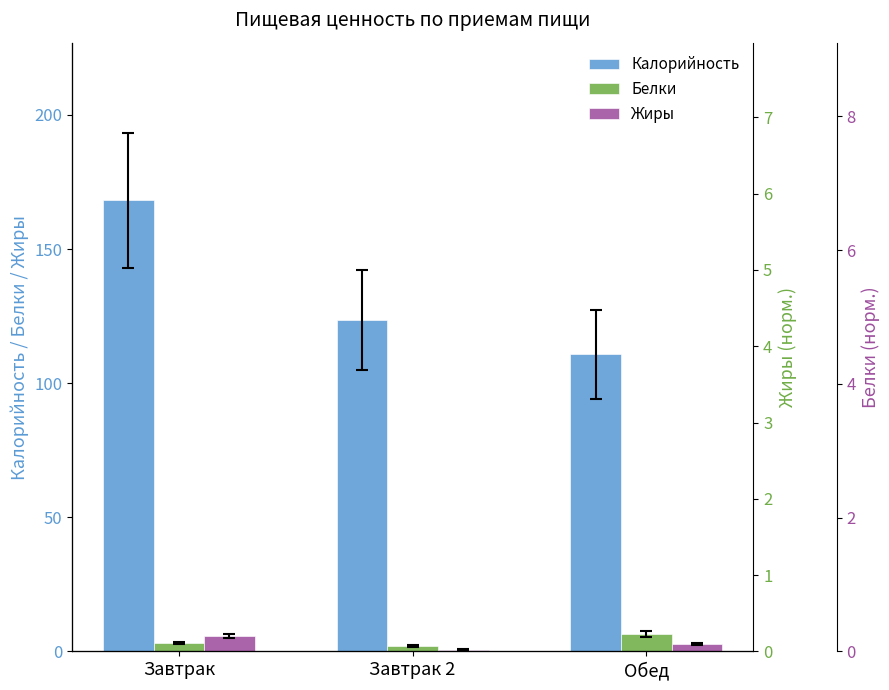

Reading left to right, extract all data points from this chart.

Калорийность: 168.1	123.5	110.8
Белки: 3.2	2.0	6.5
Жиры: 5.7	0.7	2.8